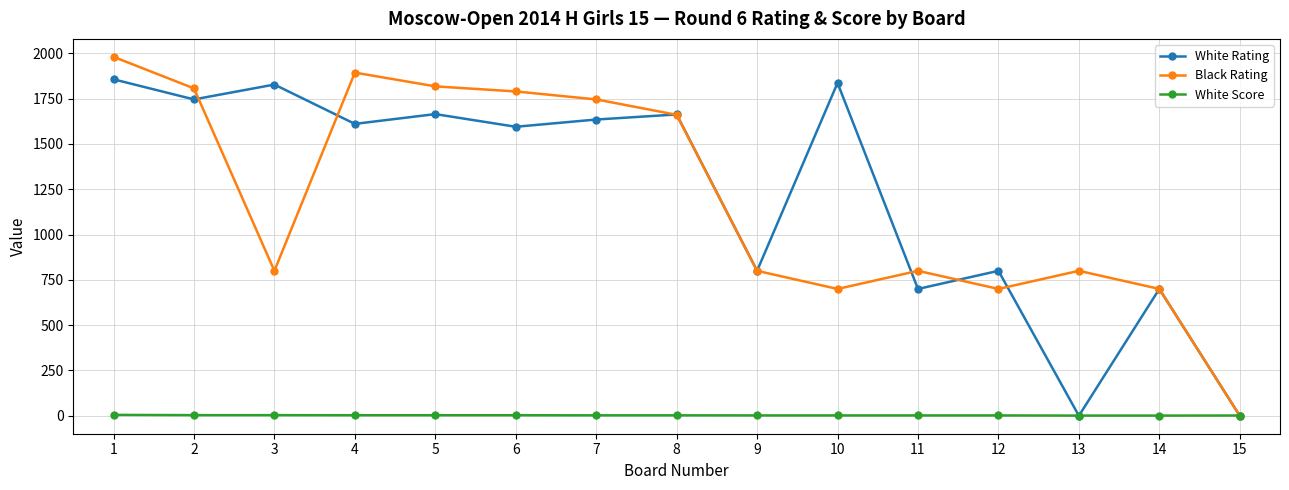

At how many categories does at least one series exceed 398?

14